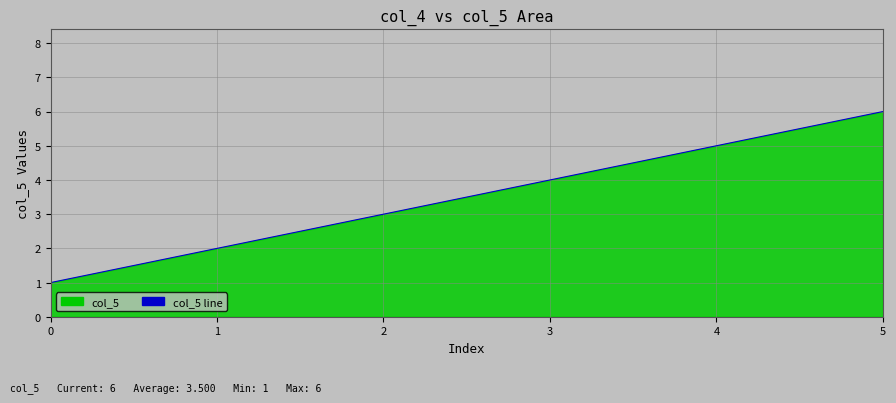

What is the sum of the values at 5 and 1?

8